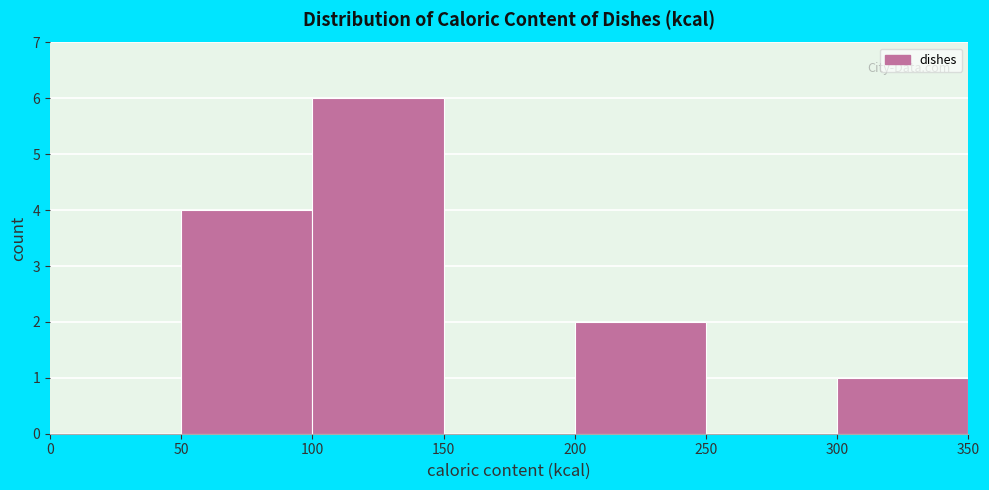

Reading left to right, list every bar in this chart as the range it spans on the x-axis followed by its height. The values are not printed on the chart, so give them approximately, as read against the axis.

0 to 50: 0
50 to 100: 4
100 to 150: 6
150 to 200: 0
200 to 250: 2
250 to 300: 0
300 to 350: 1